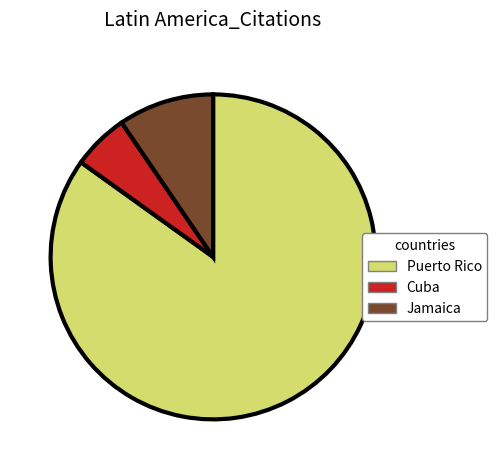

Which category has the biggest portion of the pie?

Puerto Rico